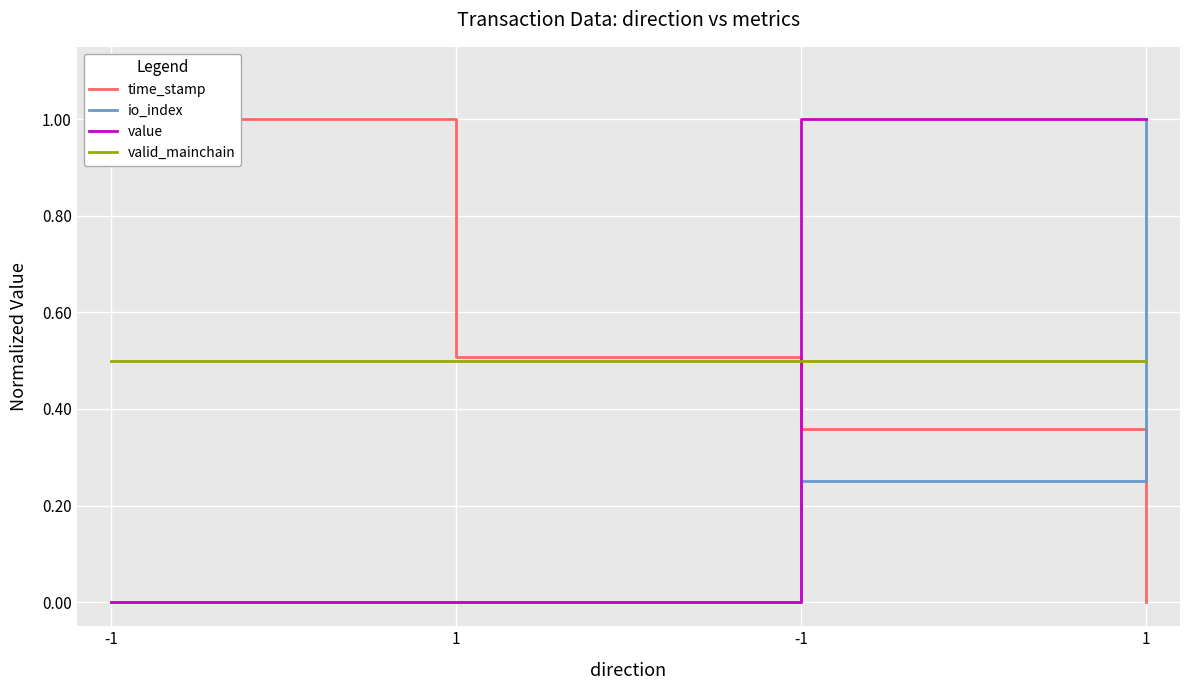

At which label does valid_mainchain reach its peak?

-1